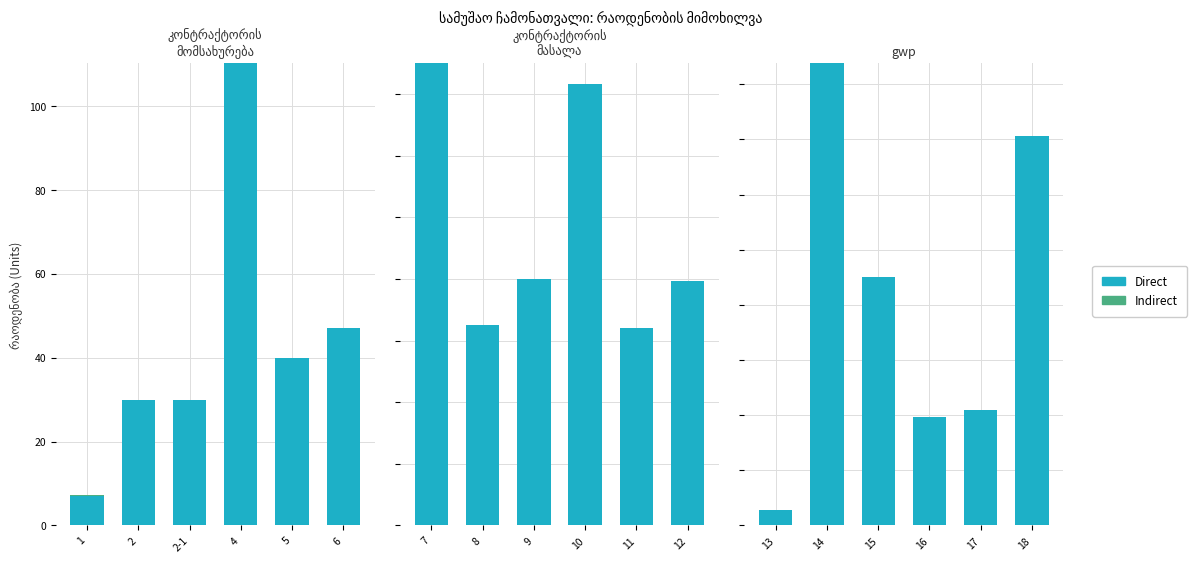

What is the difference between the maximum and second lowest values in the Direct series?

320.7